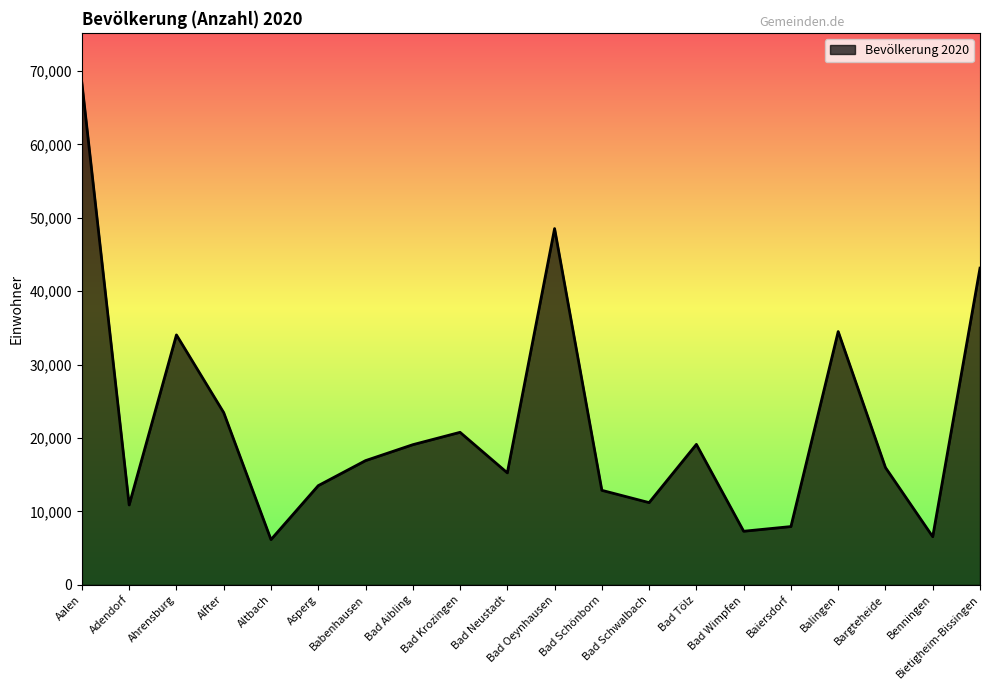

What is the difference between the maximum and minimum values?

62192